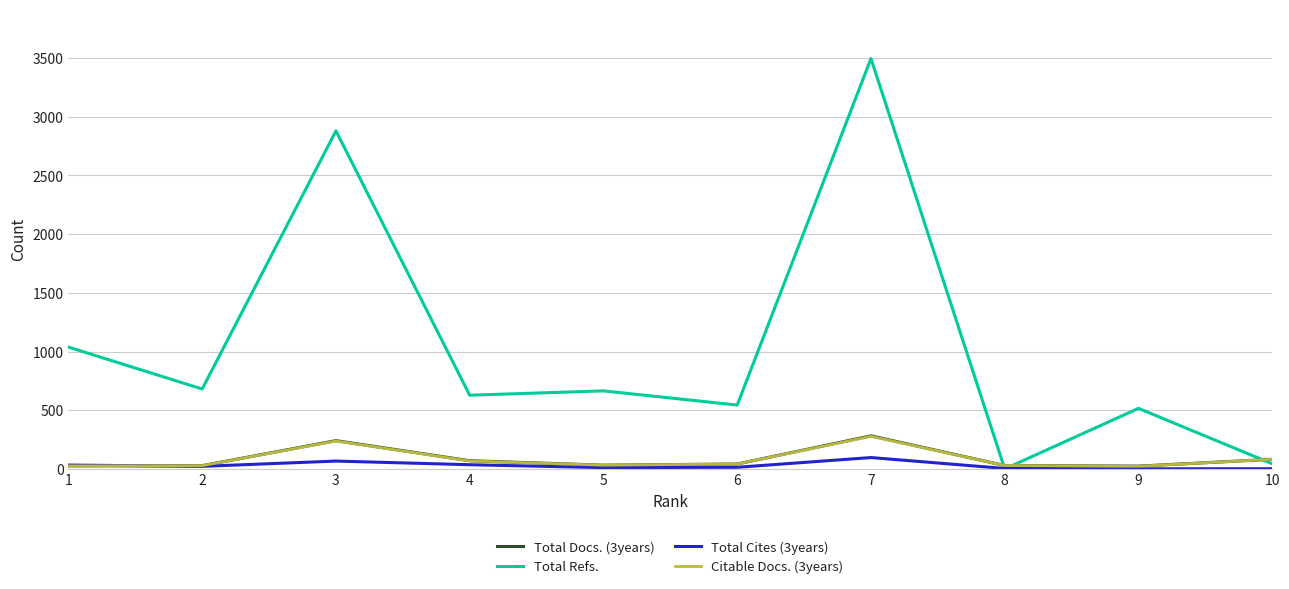

At which category is the sum across all series the highest?

7